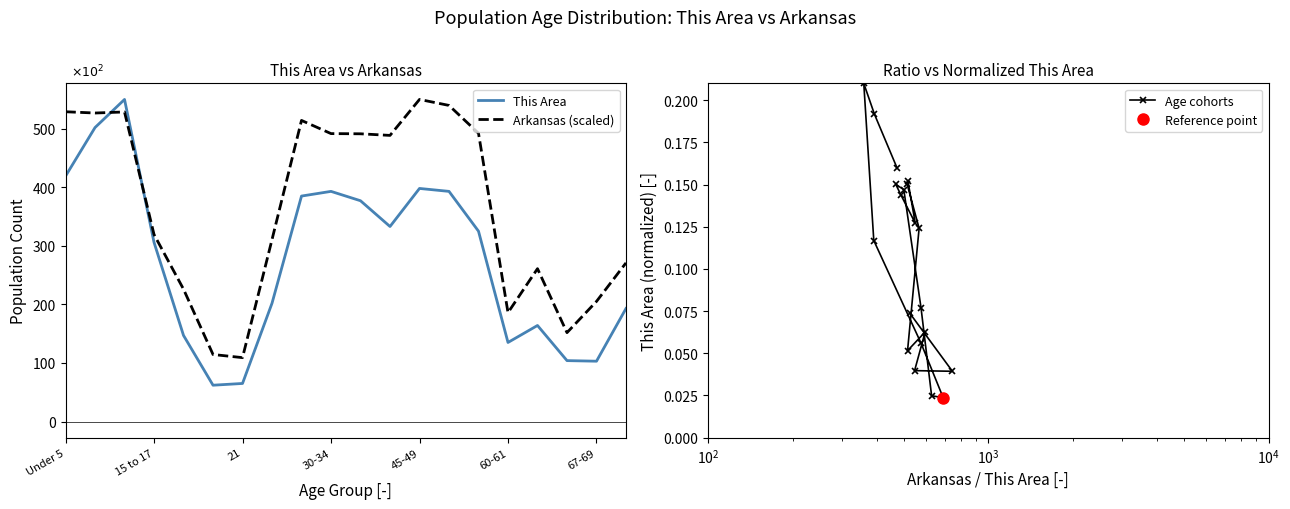

The Arkansas (scaled) series shows 177.3 at 15 to 17. True or false?

False